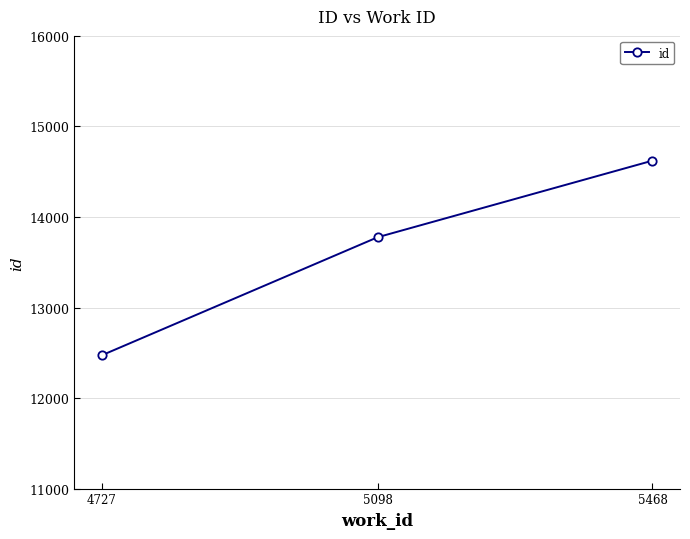

What is the change in value from 4727 to 5098?

+1303